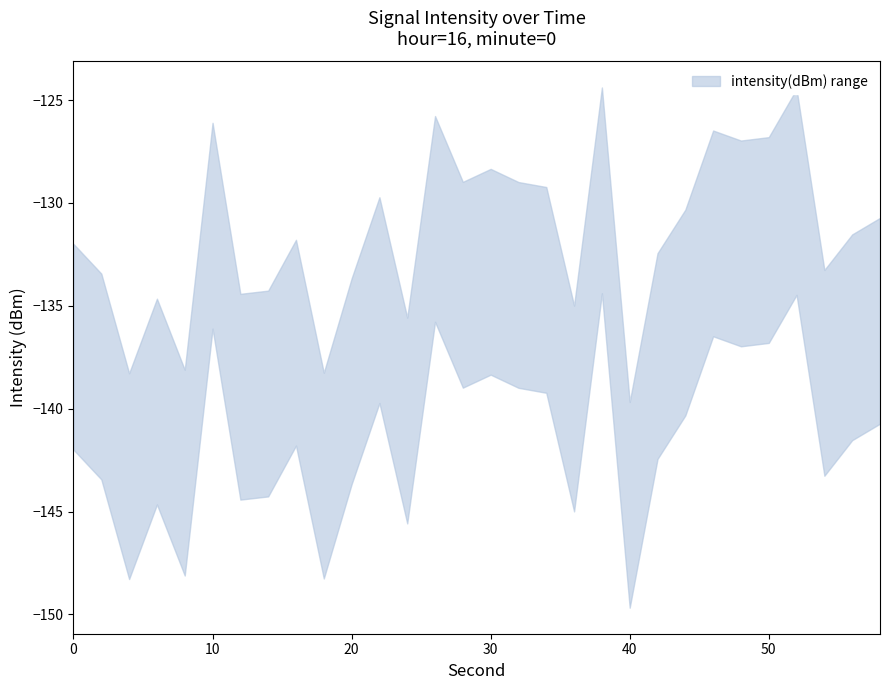

At which category does intensity_upper reach its first local peak?

6